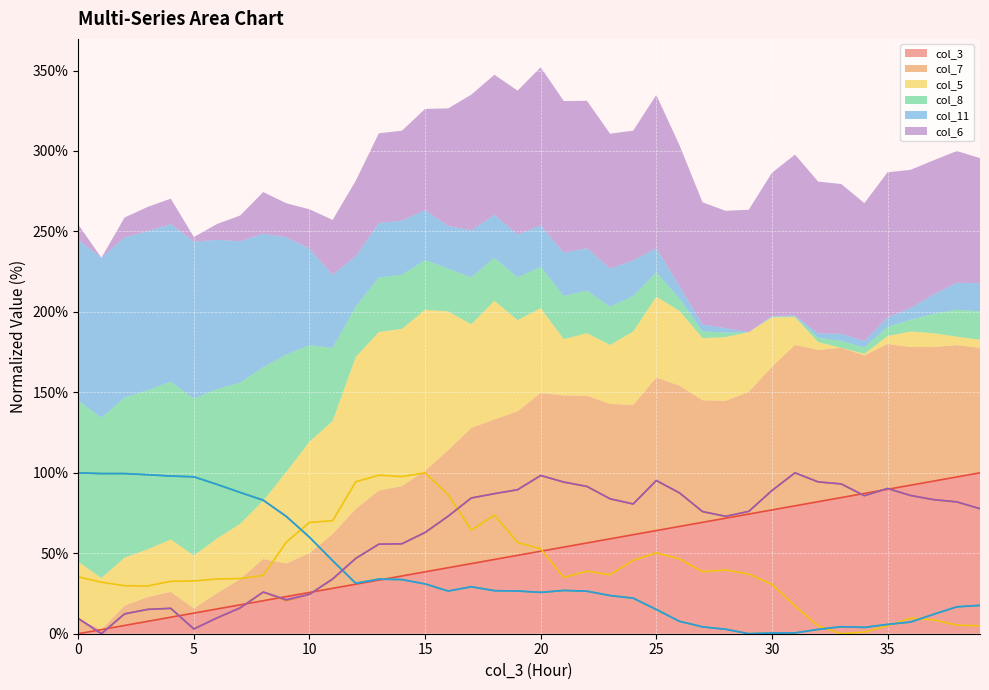

What is the sum of the col_7 (line) values at 21 and 9?

114.8